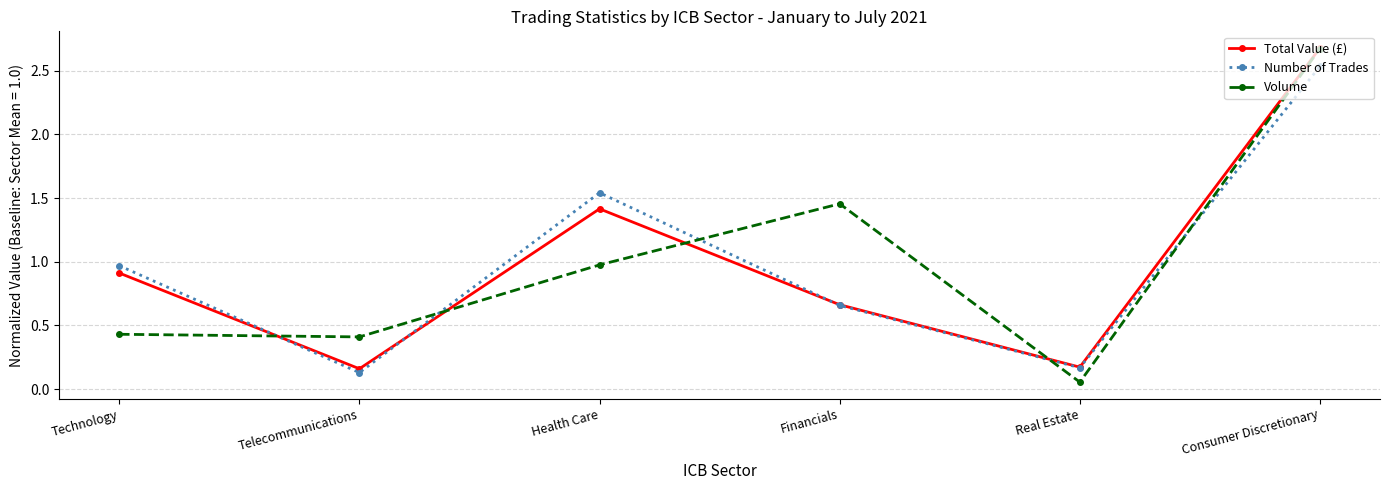

What is the maximum value shown in the chart?

2.7